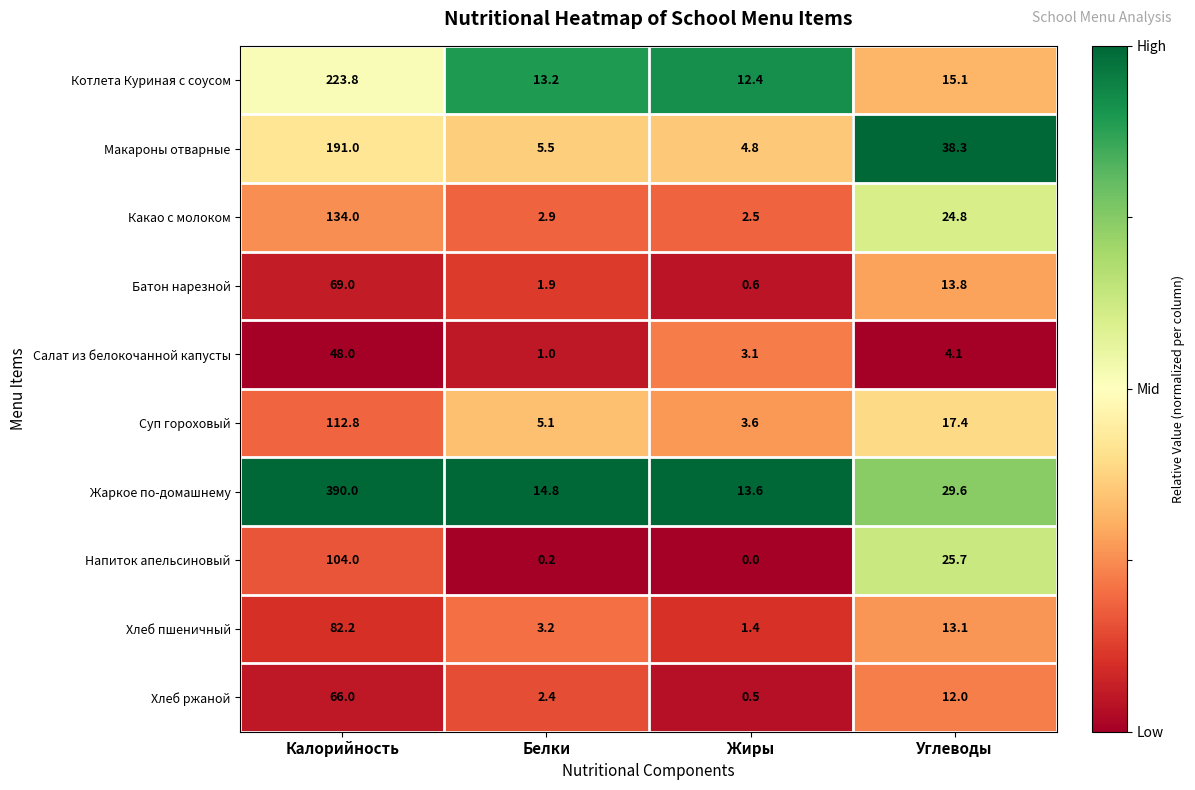

What is the average value of the Хлеб ржаной series?

20.2